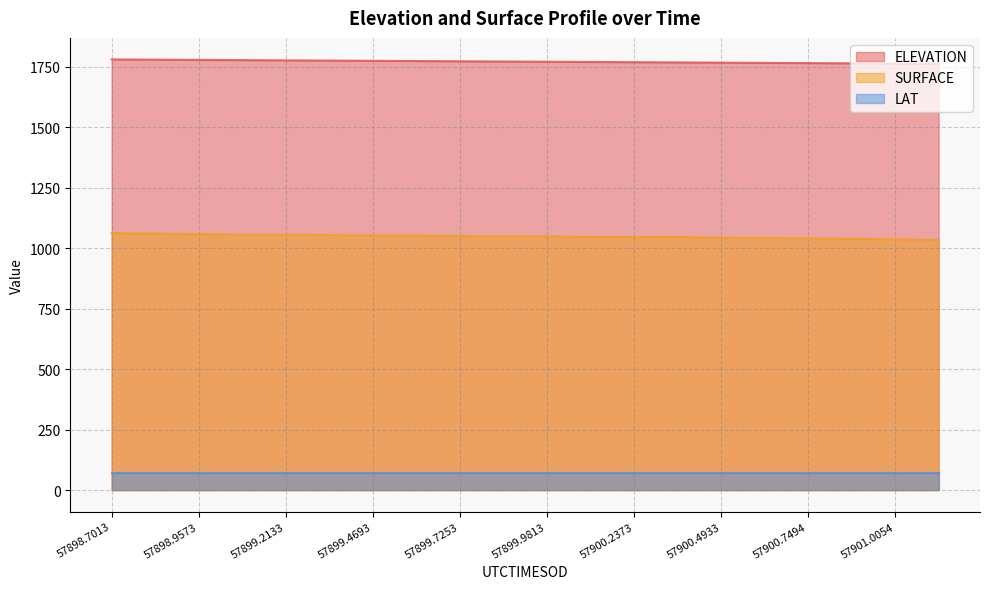

How many interior local peaks does the SURFACE series have?

1